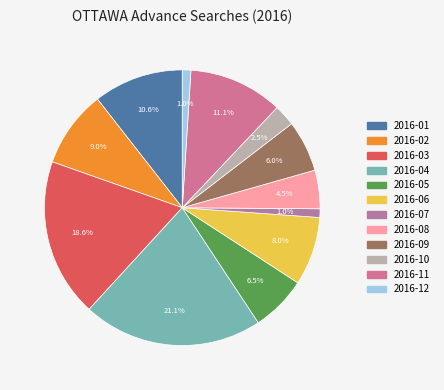

Does any single category account for the majority?

No